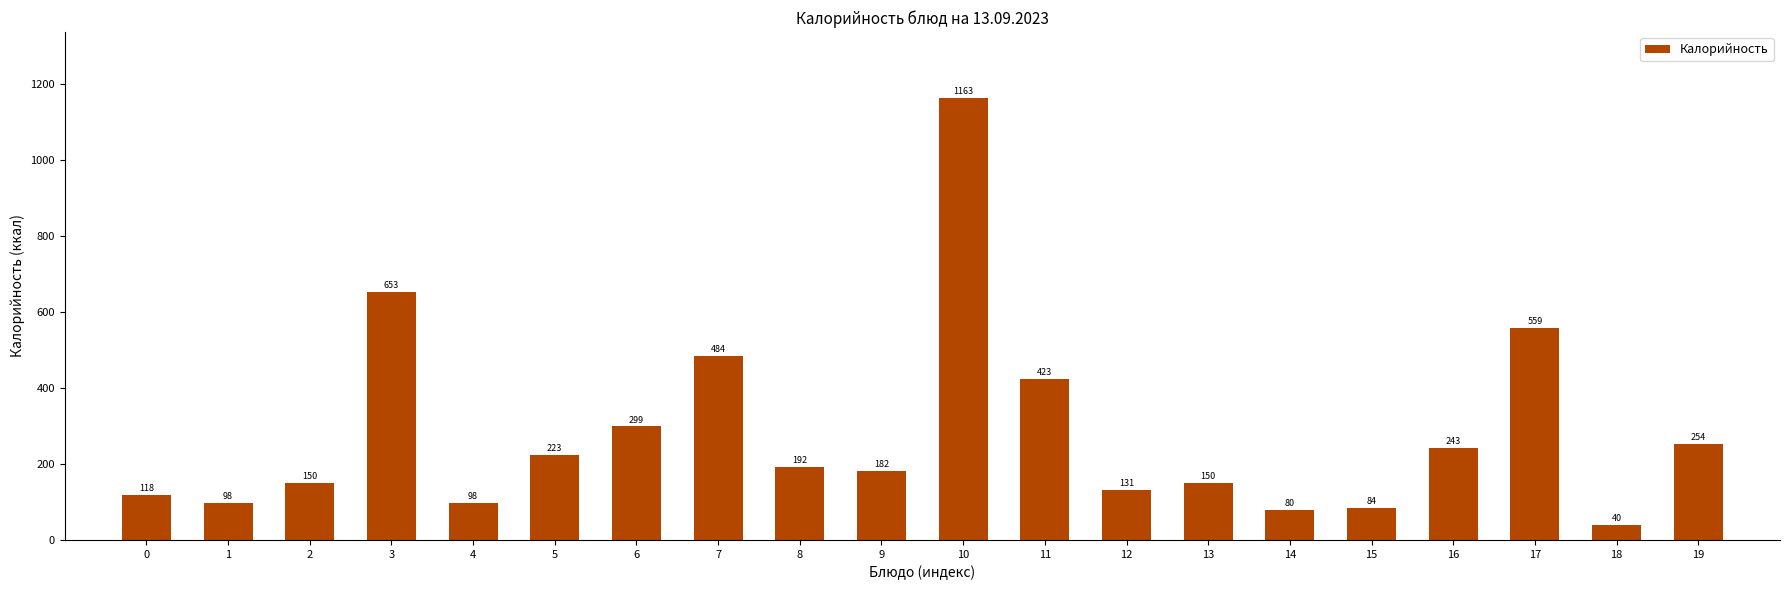

The value at 9 is 322. True or false?

False